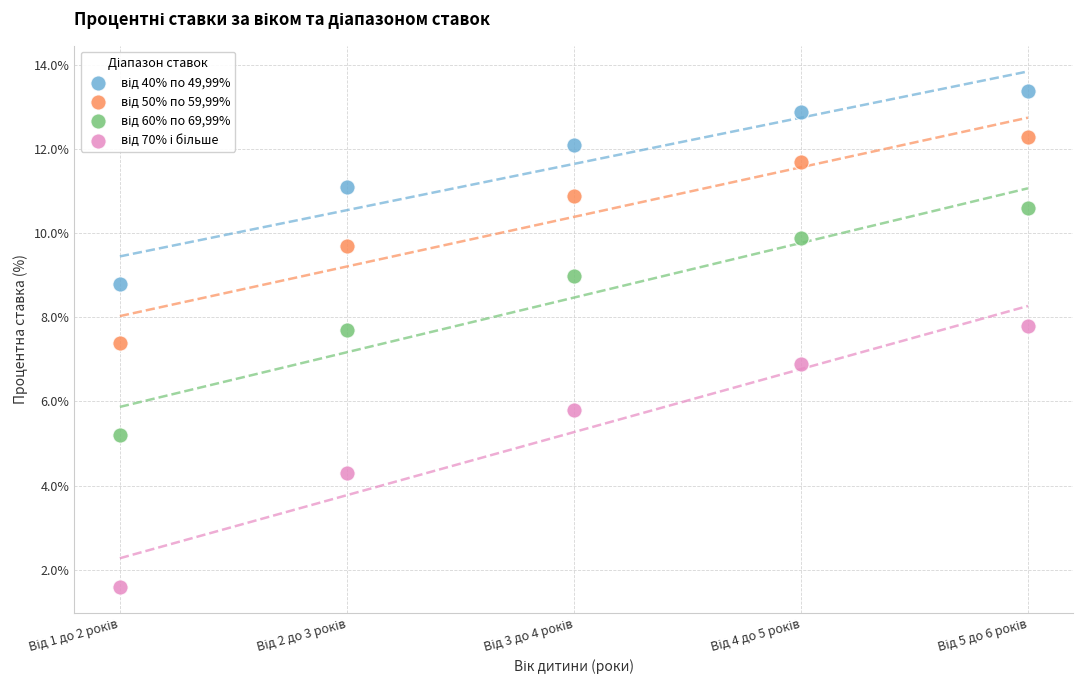

What is the X range (max minus min) for the scatter plot?

4.0